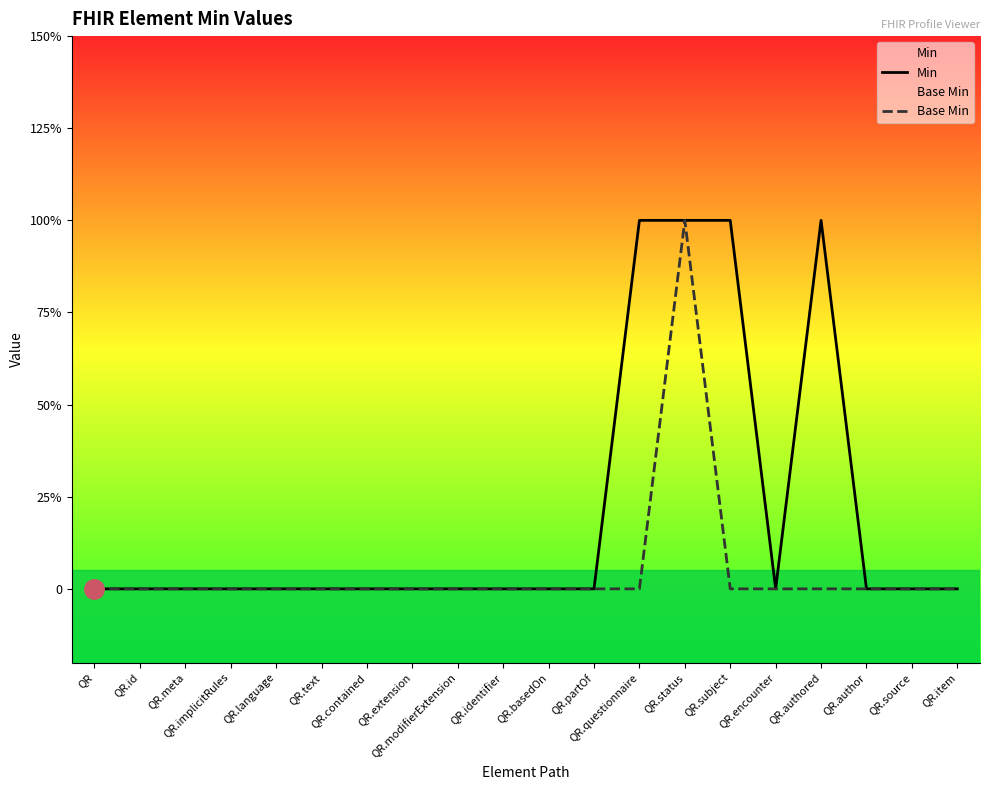

What position from the left is QR.partOf?

12